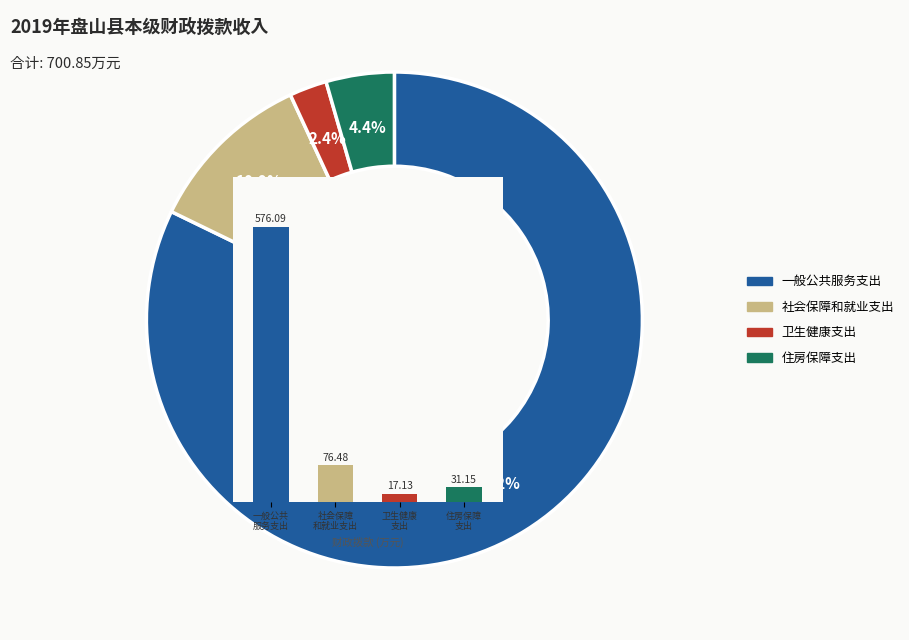

Combined, what portion of the pie is 社会保障 和就业支出 and 住房保障 支出?

15.4%